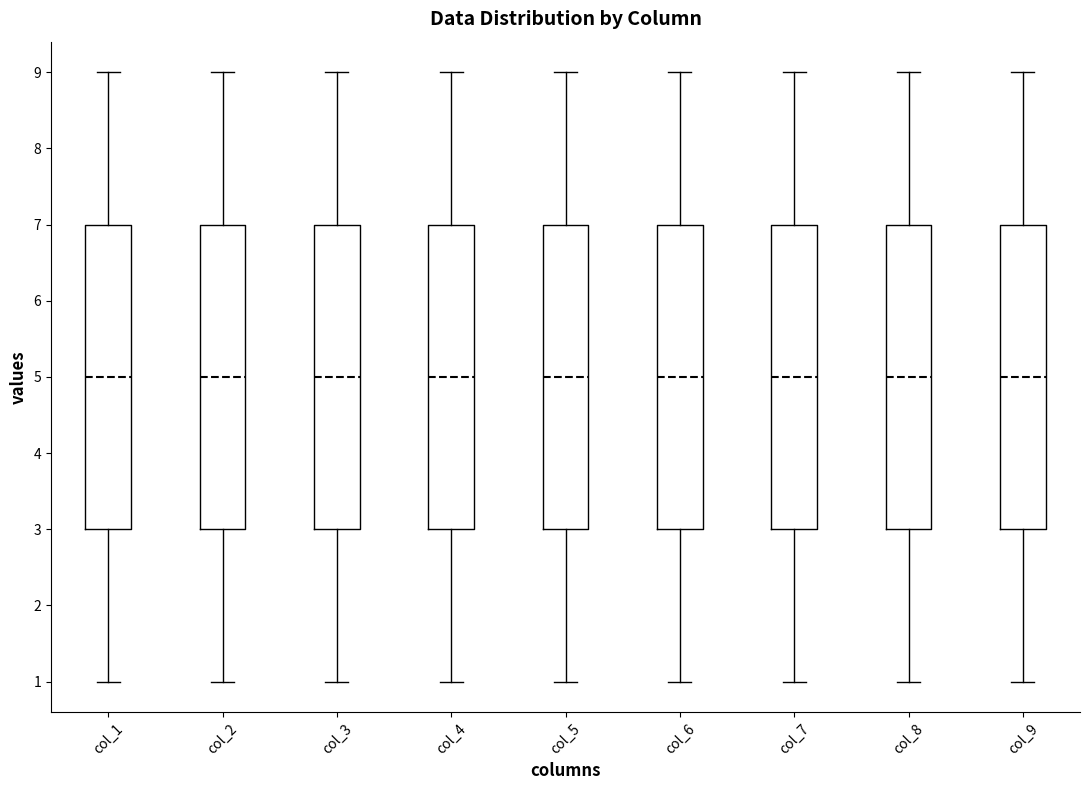

Where does the lower whisker of the box for col_2 end on the y-axis? The values are not printed on the chart, so give them approximately, as read against the axis.

1